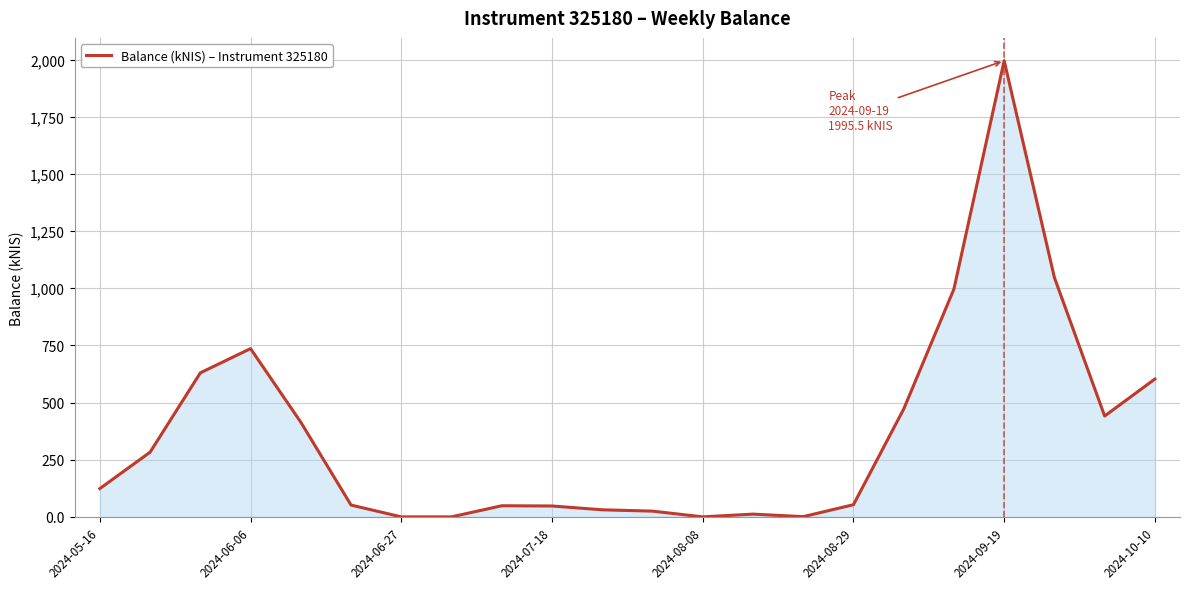

What is the greatest value displayed?

1995.5